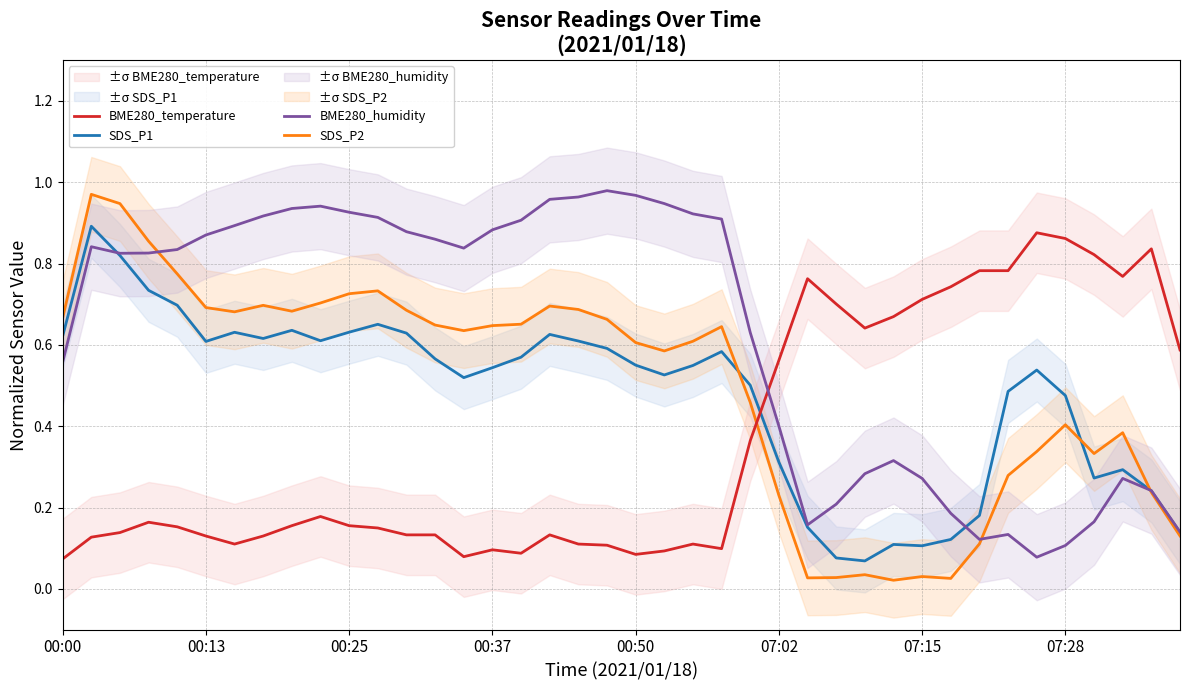

Rank the series at 32 from highest to lowest value.

BME280_temperature, SDS_P1, BME280_humidity, SDS_P2